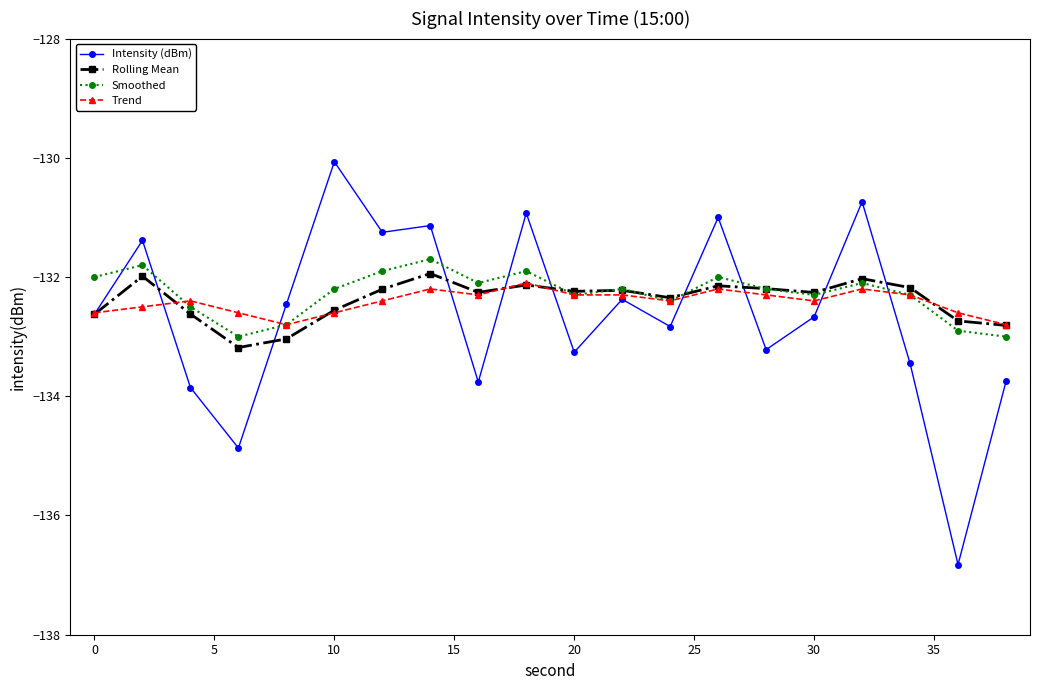

What is the minimum value for Intensity (dBm)?

-136.8